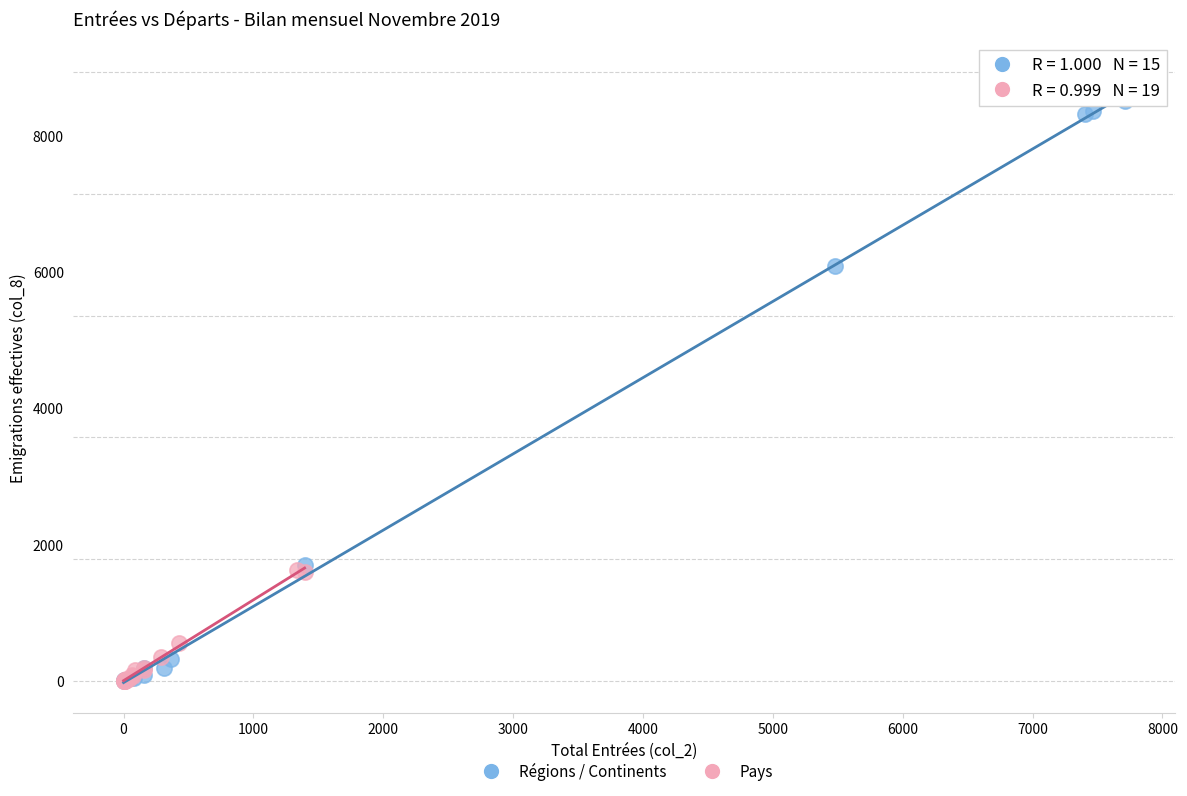

What are all the series names shown in the legend?

Régions / Continents, Pays